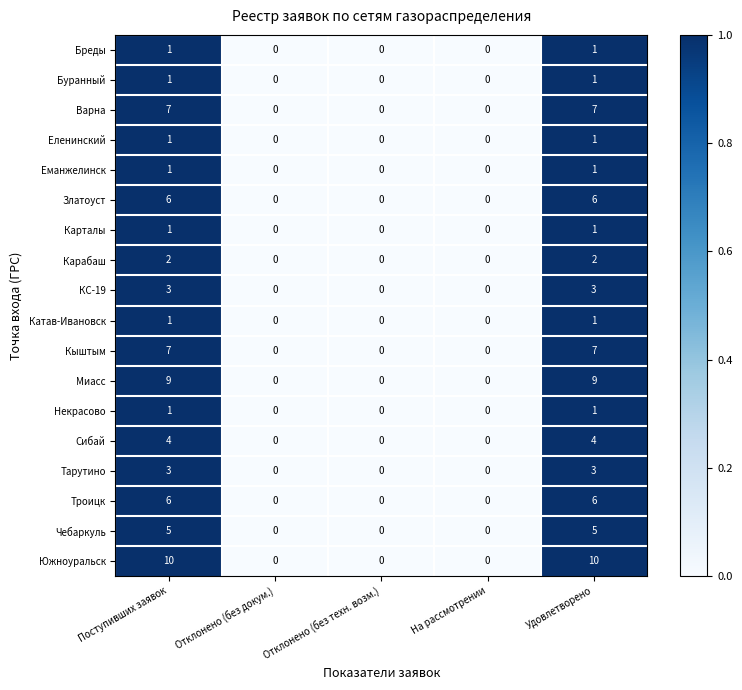

The Кыштым series shows 10 at Удовлетворено. True or false?

False